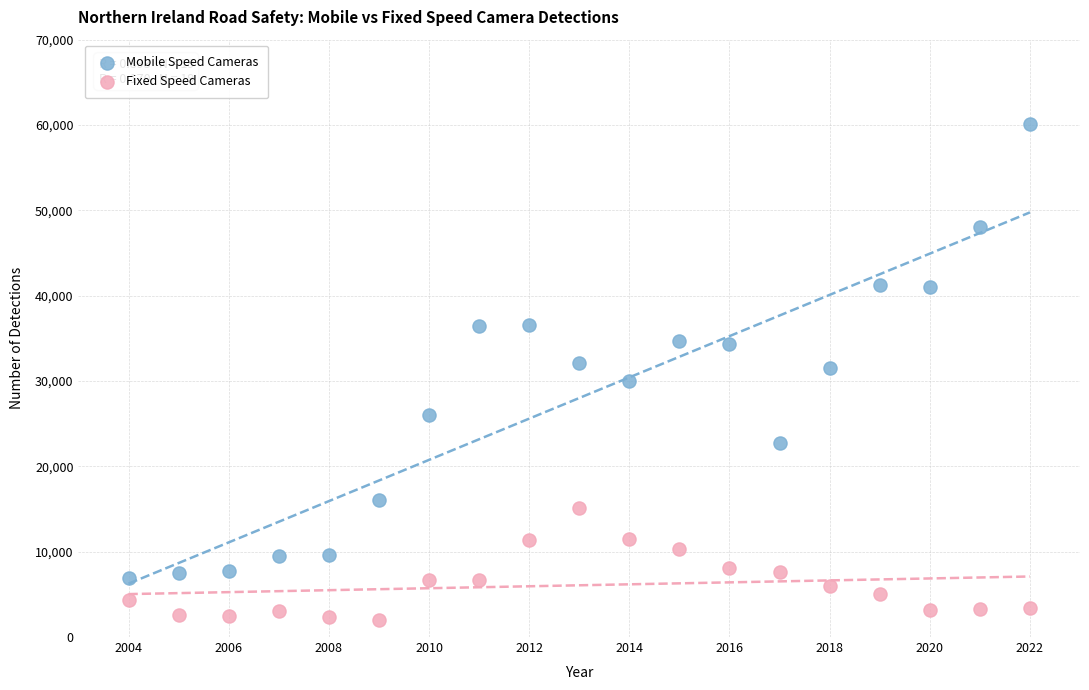

Which series contains the lowest Y value?

Fixed Speed Cameras